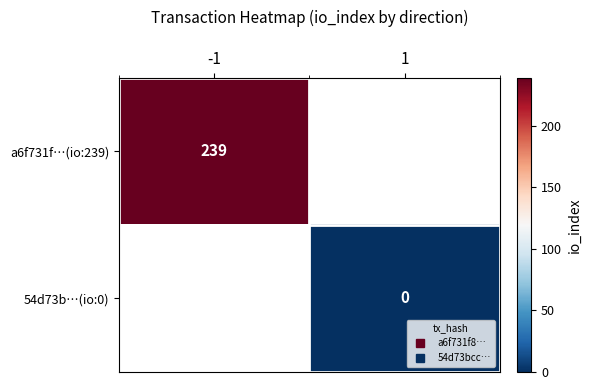

What is the greatest value displayed?

239.0